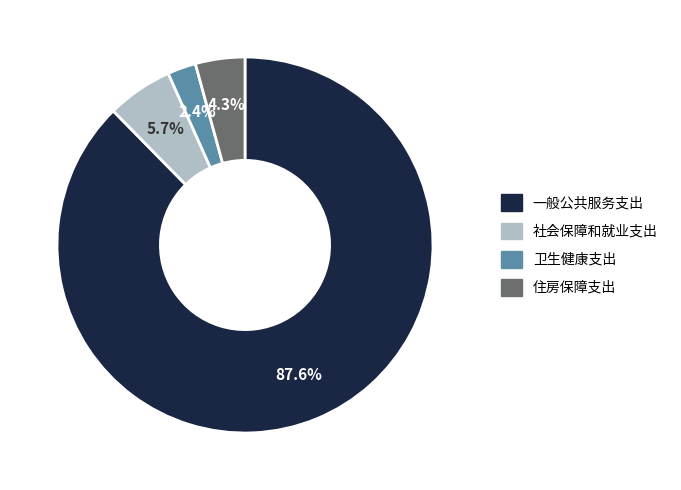

To the nearest percent, what is the average slice percentage?

25%